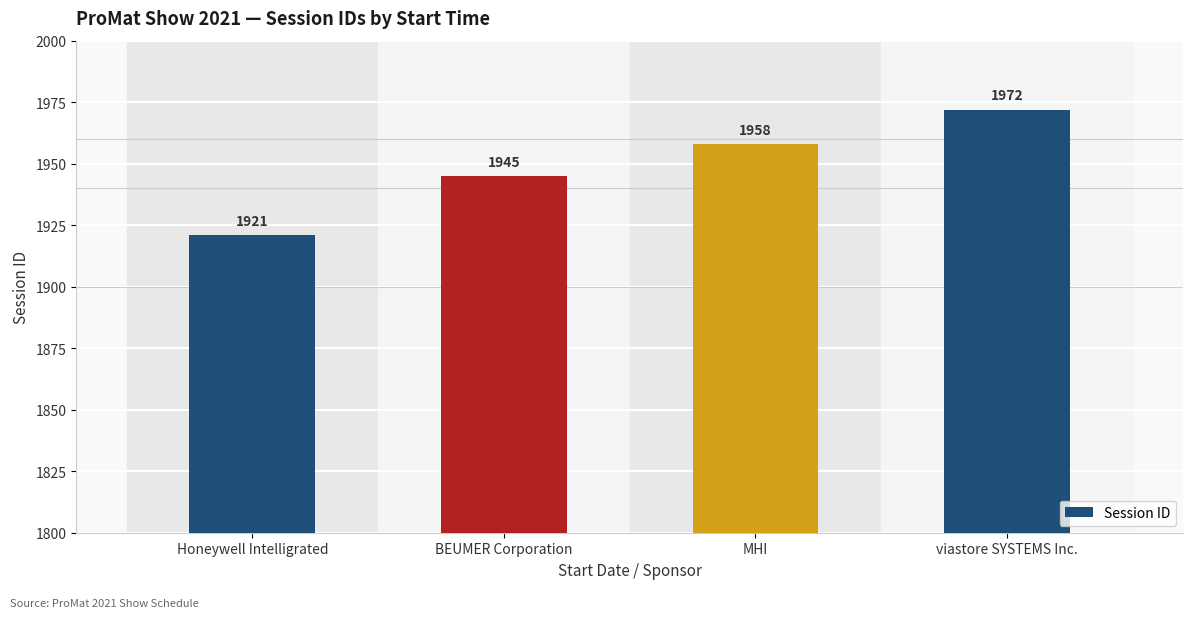

What is the label of the 3rd bar from the left?

MHI